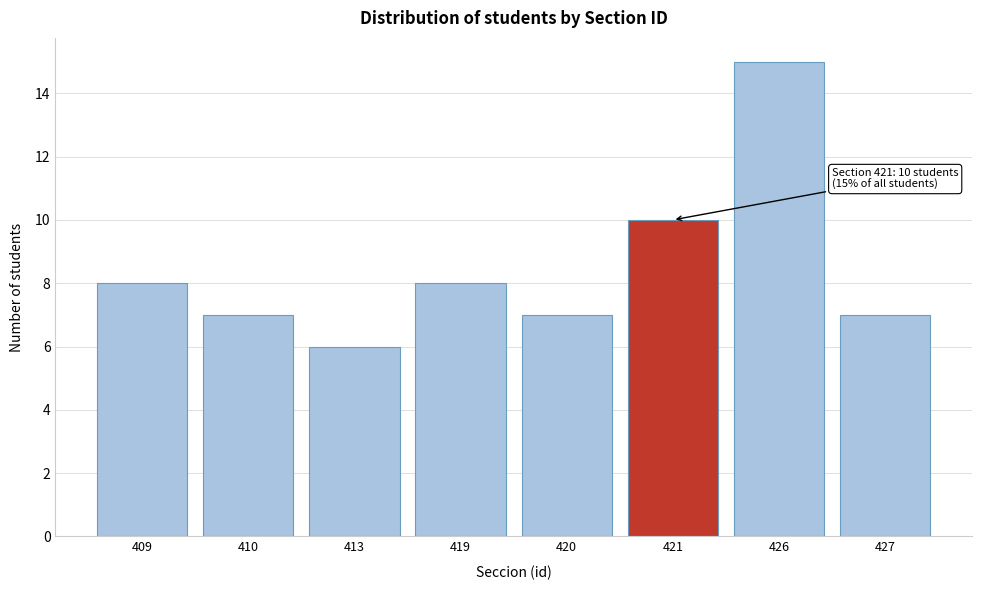

Reading left to right, transcribe all the data shown in this chart.

8	7	6	8	7	10	15	7